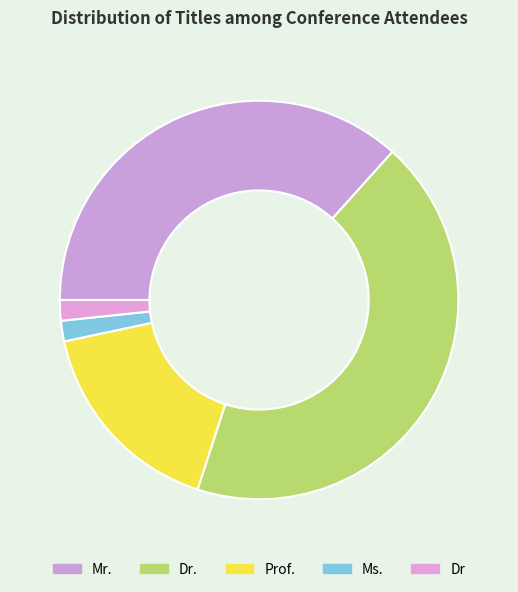

To the nearest percent, what percentage of the pie is Dr?

2%